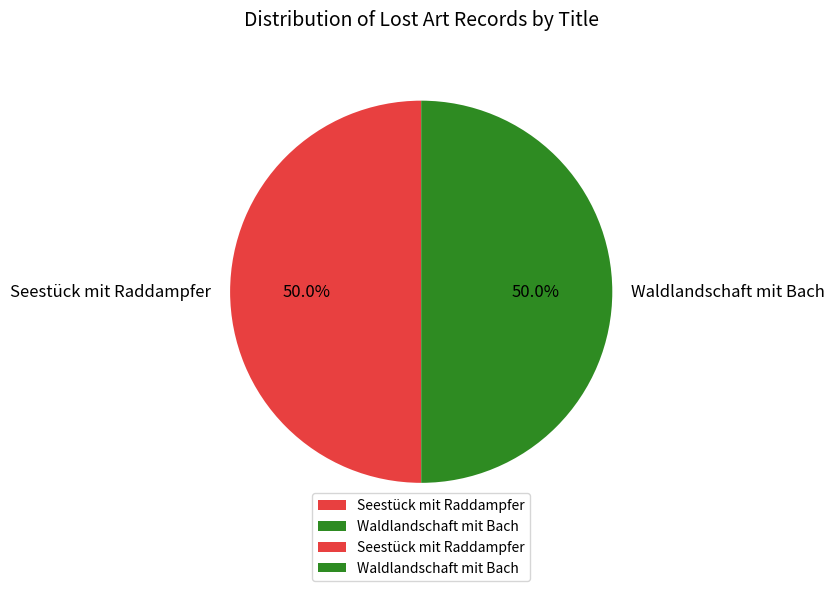

How many slices are in this pie chart?

2